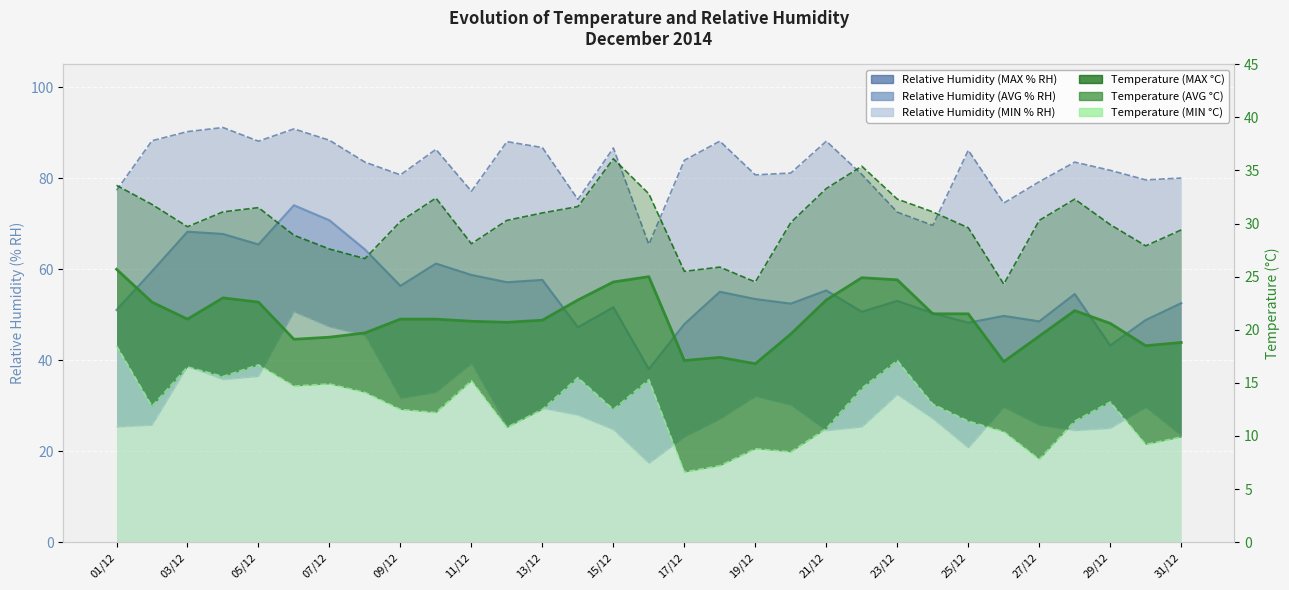

At which label is Relative Humidity (MAX % RH) closest to 78?

01/12